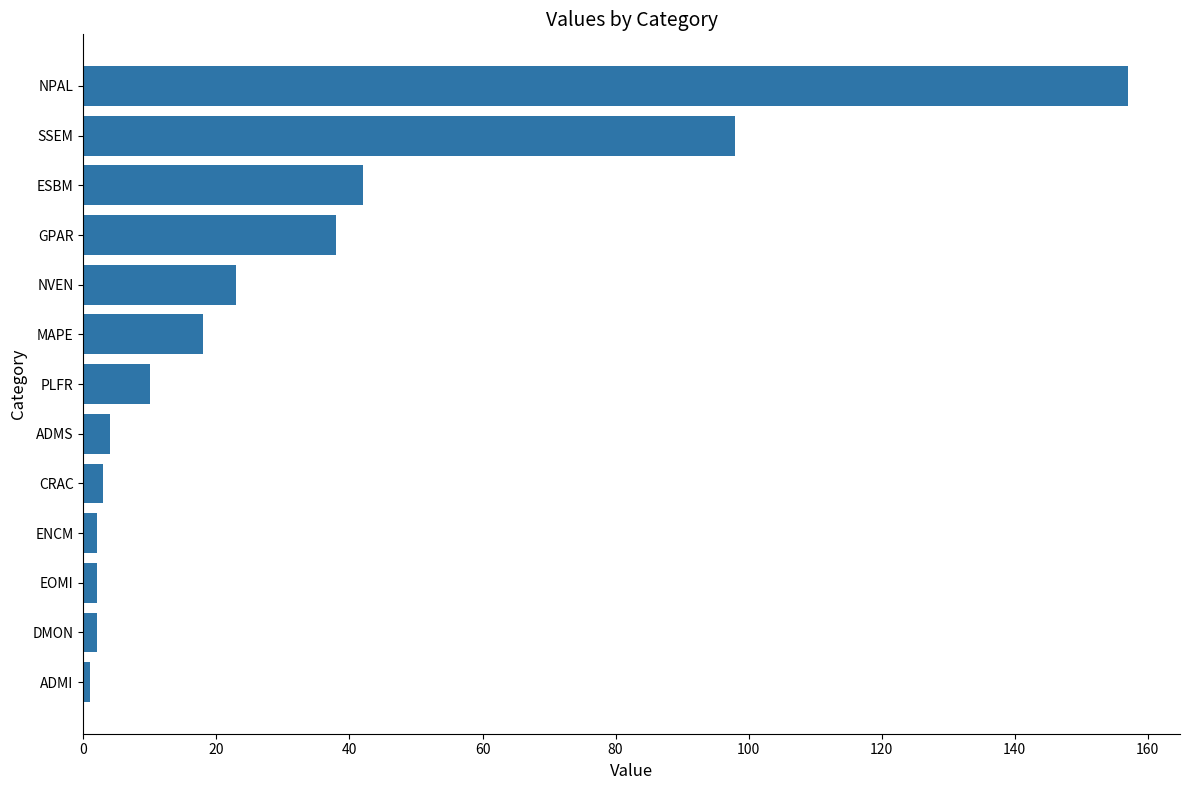

Does the chart contain any negative values?

No